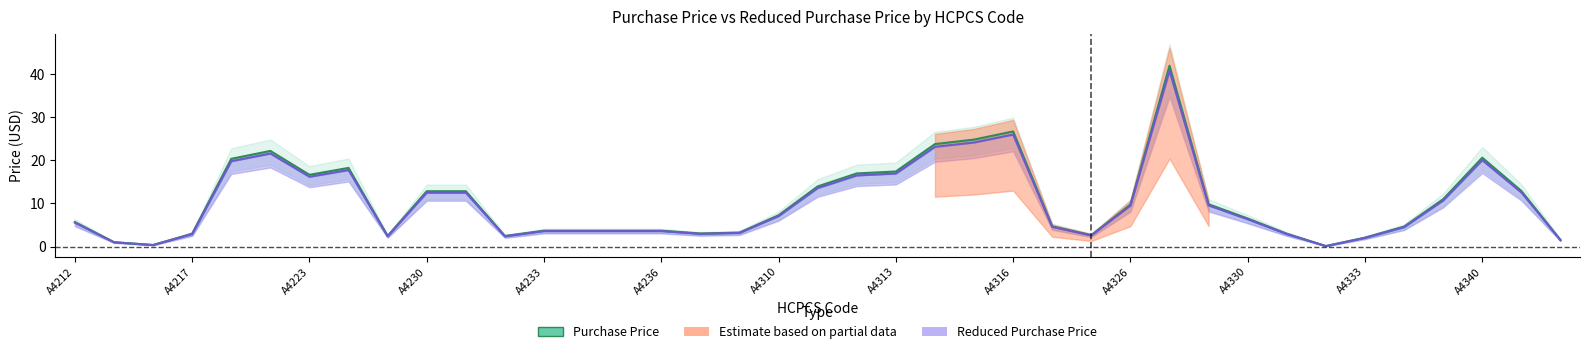

The Purchase Price series shows 2.1 at A4333. True or false?

True